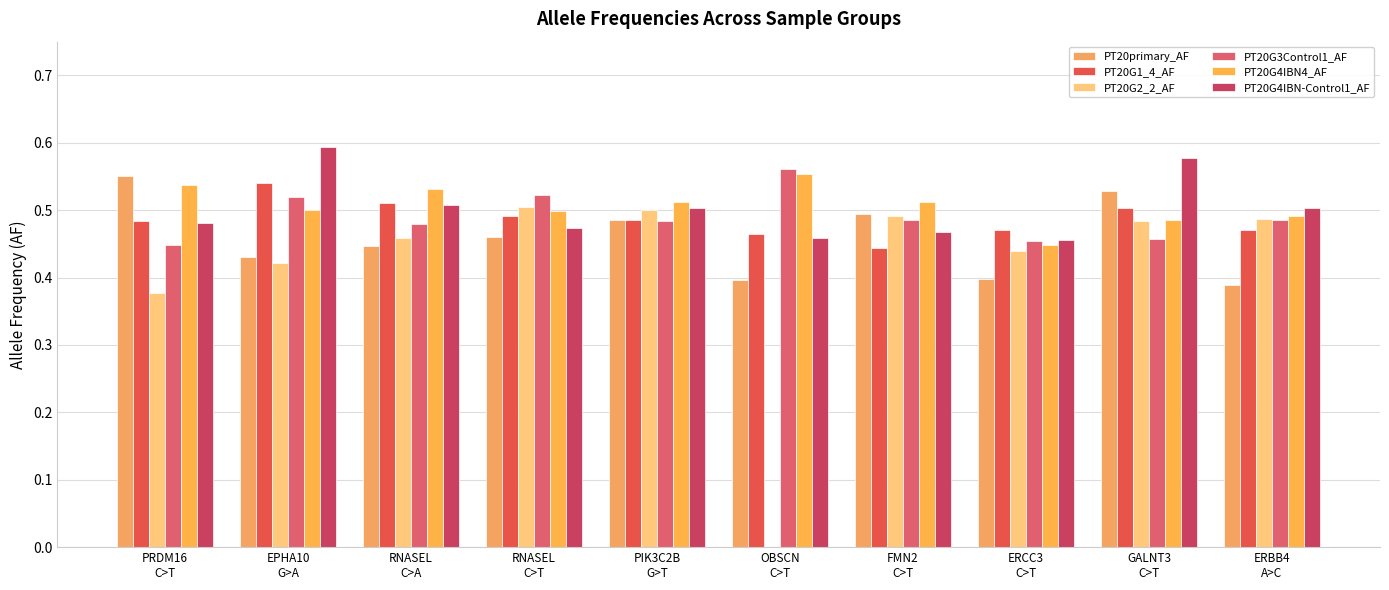

What is the minimum value for PT20G1_4_AF?

0.4